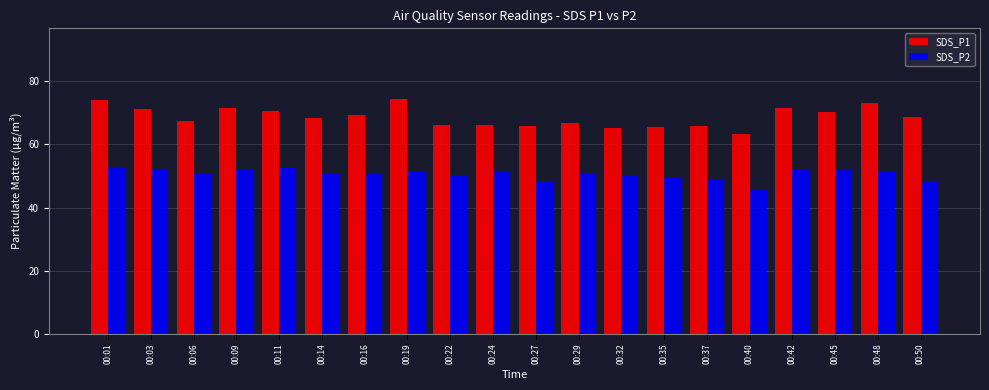

Which series has the largest total across all categories?

SDS_P1